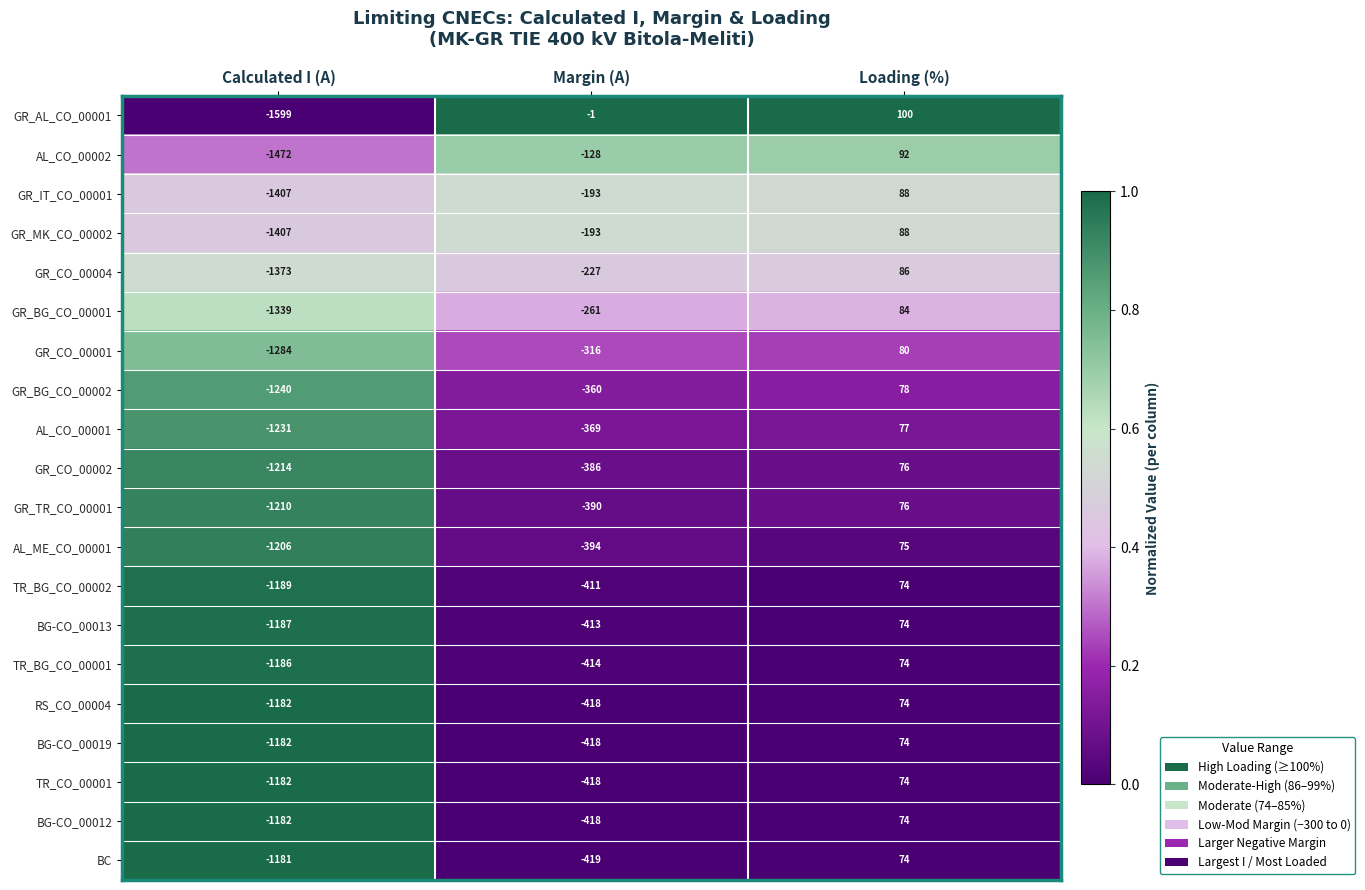

Which category has the highest value across all series?

Loading (%)